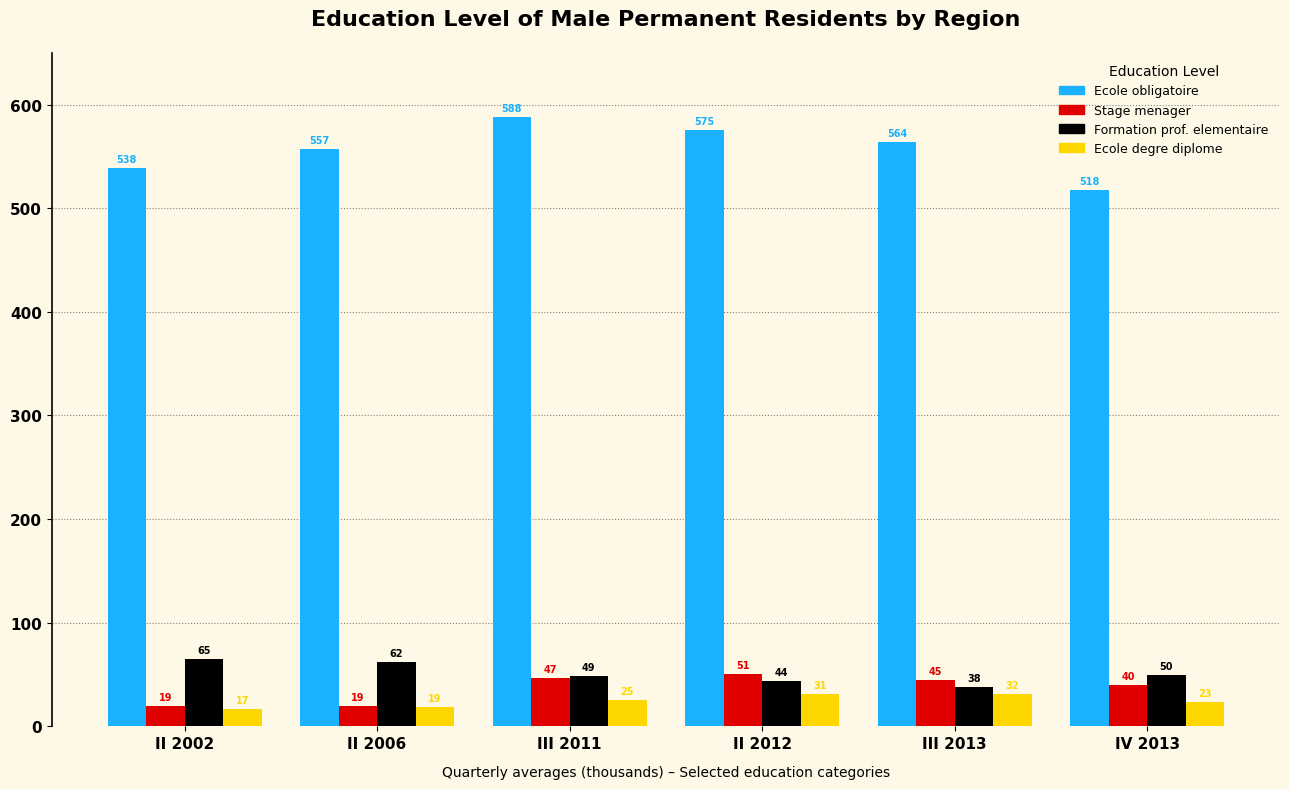

At which label does Stage menager first exceed 44?

III 2011